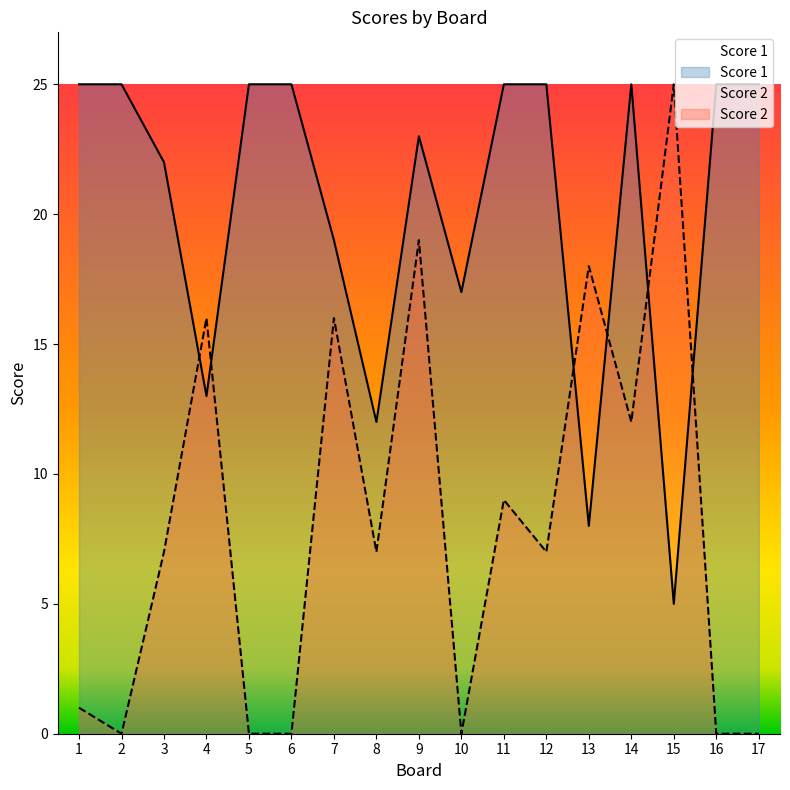

Reading left to right, list all the values displayed in this chart.

Score 1: 1=25	2=25	3=22	4=13	5=25	6=25	7=19	8=12	9=23	10=17	11=25	12=25	13=8	14=25	15=5	16=25	17=25
Score 2: 1=1	2=0	3=7	4=16	5=0	6=0	7=16	8=7	9=19	10=0	11=9	12=7	13=18	14=12	15=25	16=0	17=0